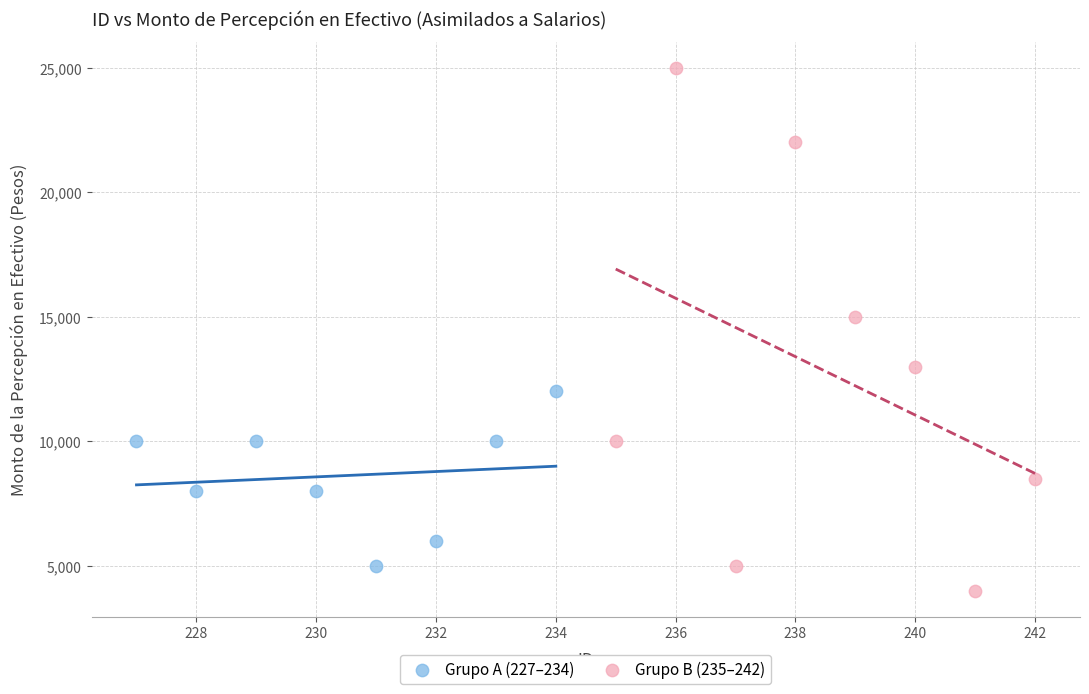

Which series contains the lowest Y value?

Grupo B (235–242)